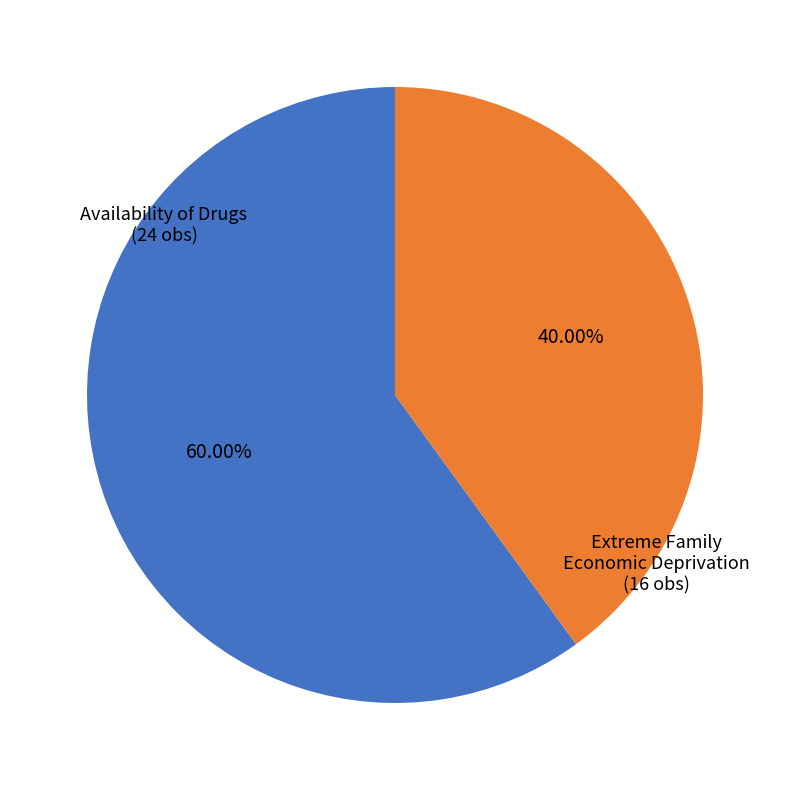

To the nearest percent, what is the difference between the largest and smallest slice percentages?

20%